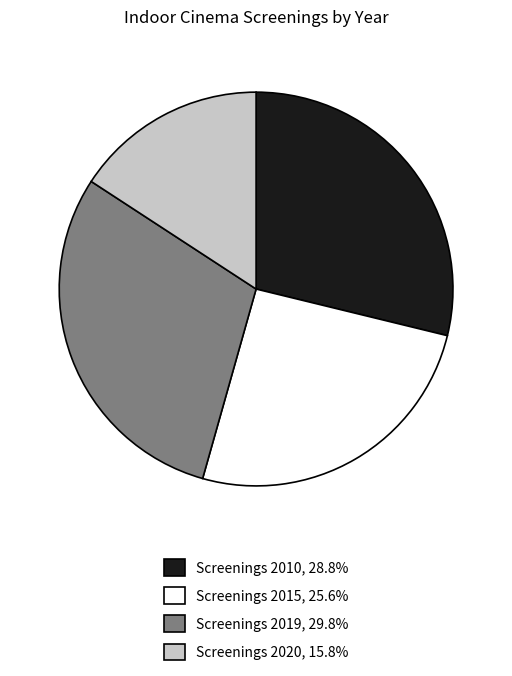

Approximately how many times larger is the value at Screenings 2019, 29.8% compared to Screenings 2015, 25.6%?

1.2